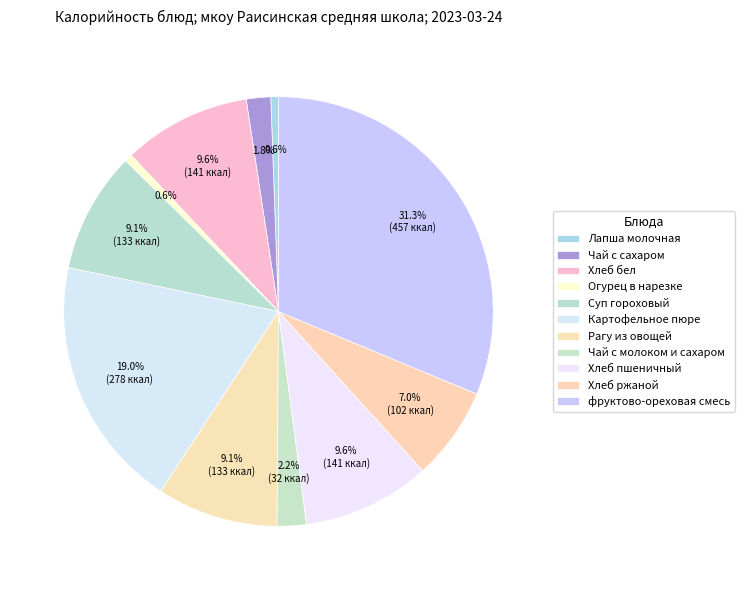

Approximately how many times larger is the value at Хлеб ржаной compared to Хлеб бел?

0.7